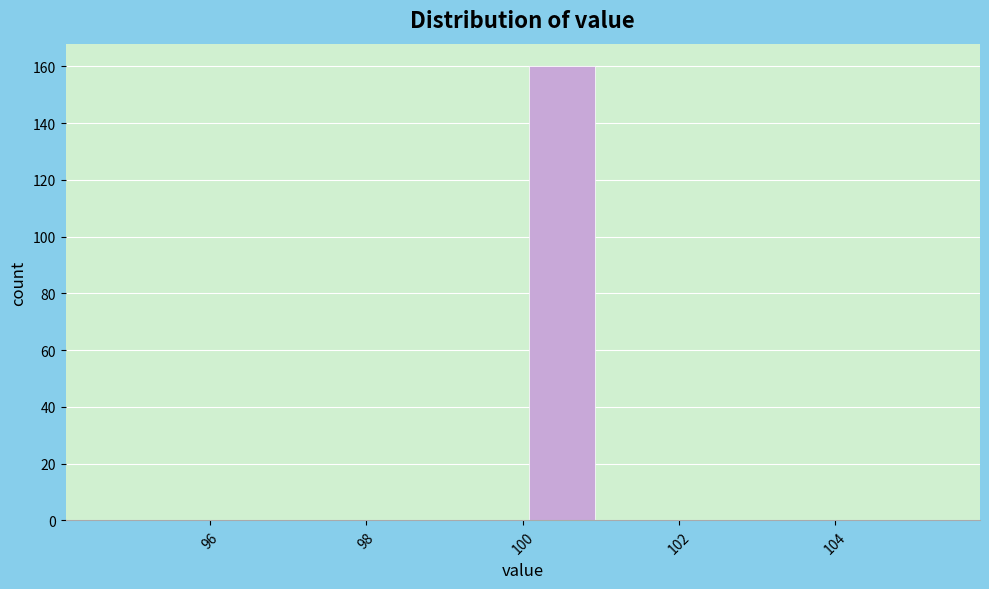

How tall is the bar that spans 100 to 101 on the x-axis? The values are not printed on the chart, so give them approximately, as read against the axis.

160